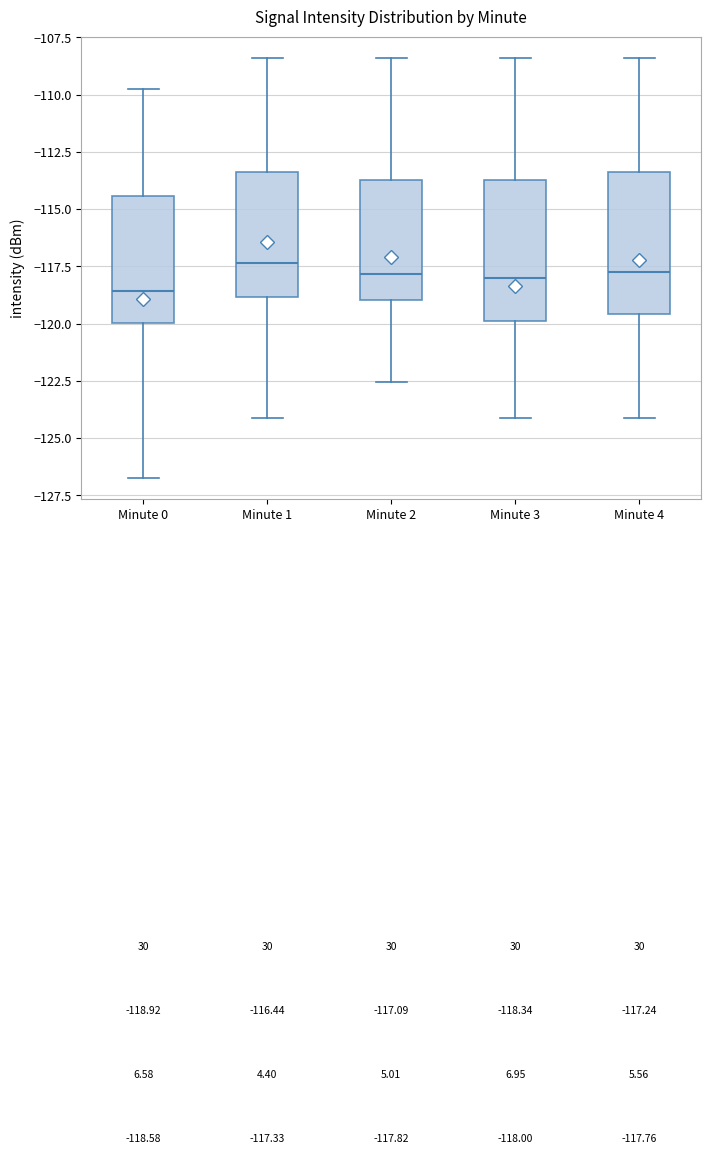

Which box's median line is the lowest?

Minute 0